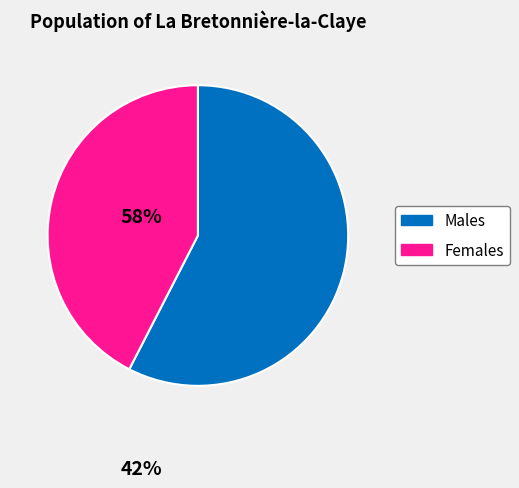

How many slices are in this pie chart?

2